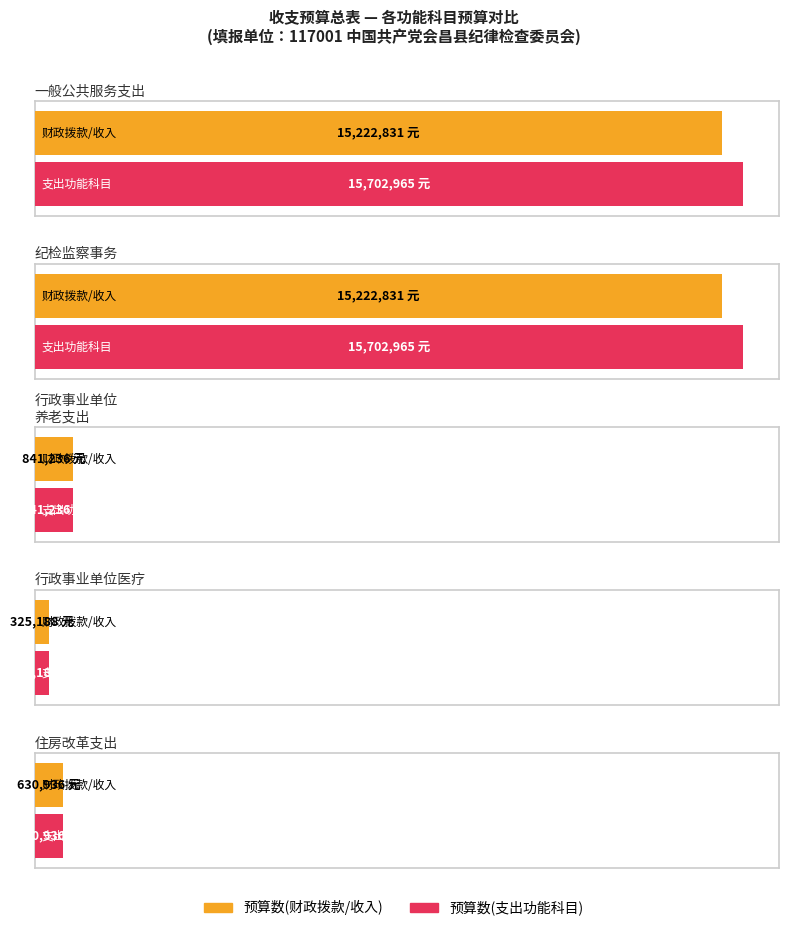

List the series in order of their overall mean, highest first.

预算数(支出功能), 预算数(收入)